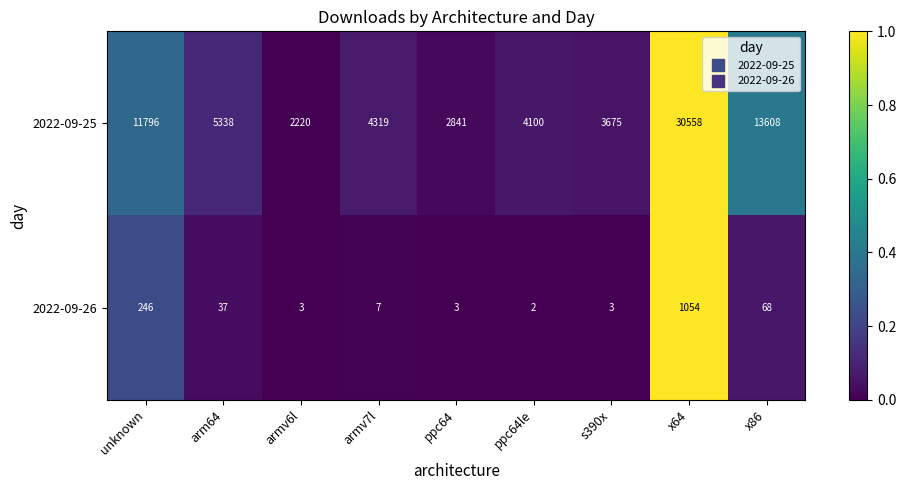

Reading right to left, what are all the values shown in this chart?

2022-09-25: x86=13608	x64=30558	s390x=3675	ppc64le=4100	ppc64=2841	armv7l=4319	armv6l=2220	arm64=5338	unknown=11796
2022-09-26: x86=68	x64=1054	s390x=3	ppc64le=2	ppc64=3	armv7l=7	armv6l=3	arm64=37	unknown=246